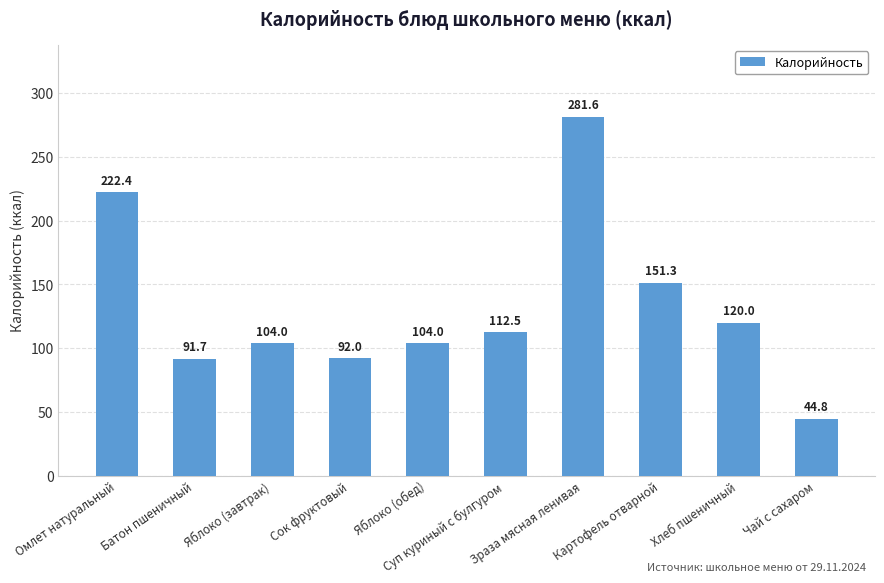

What is the label of the 3rd bar from the left?

Яблоко (завтрак)